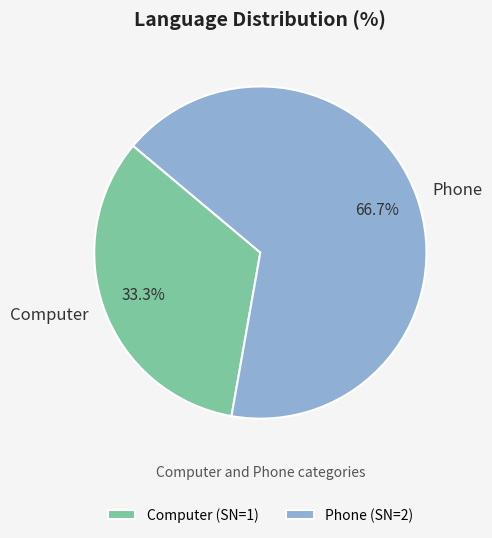

What percentage is the Computer slice, to the nearest percent?

33%